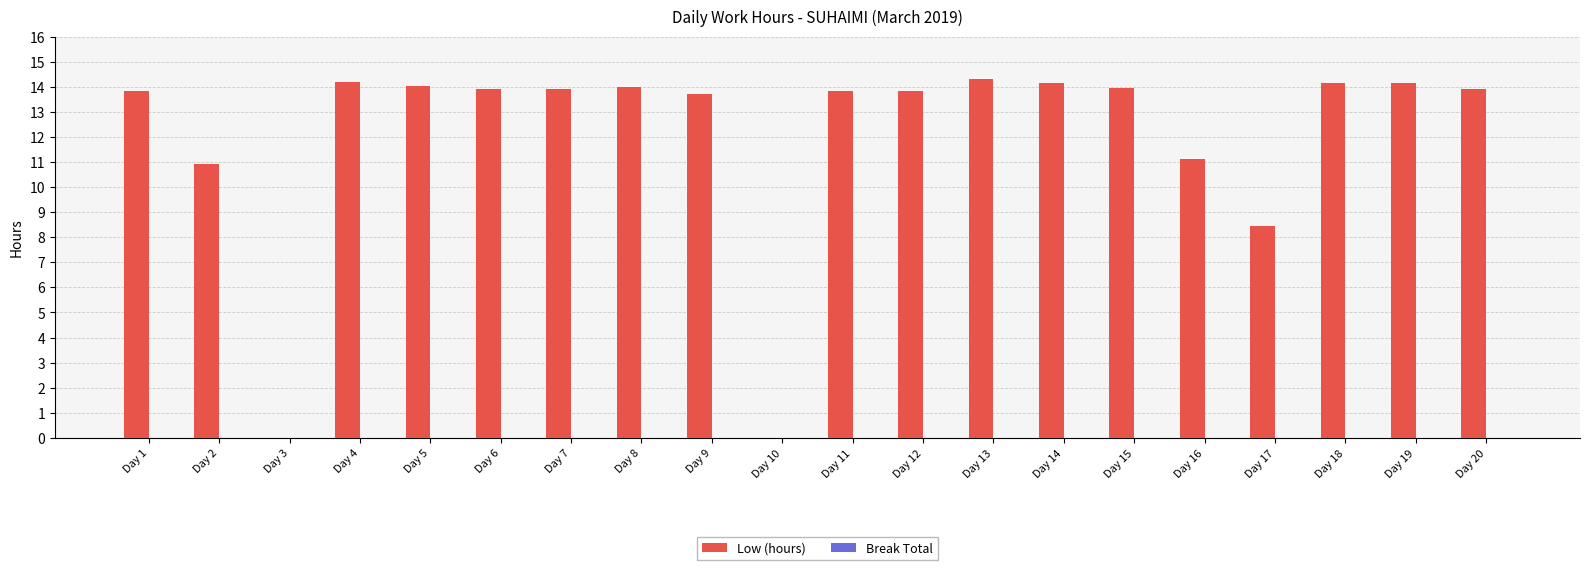

Are the bars grouped side by side (vs. stacked)?

No